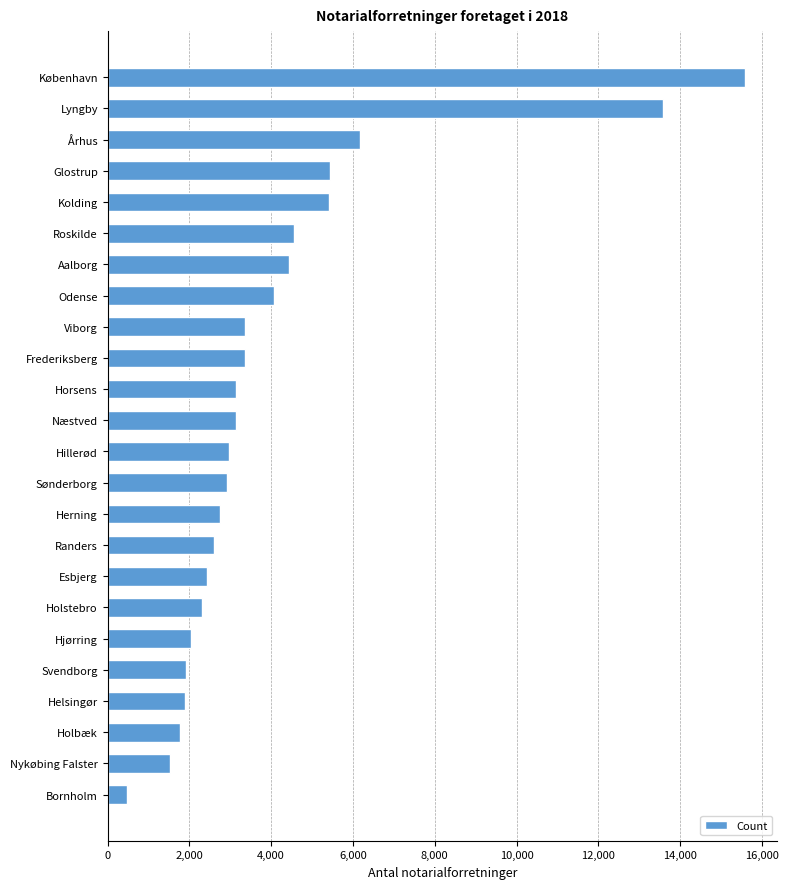

Count the number of categories in the chart.

24